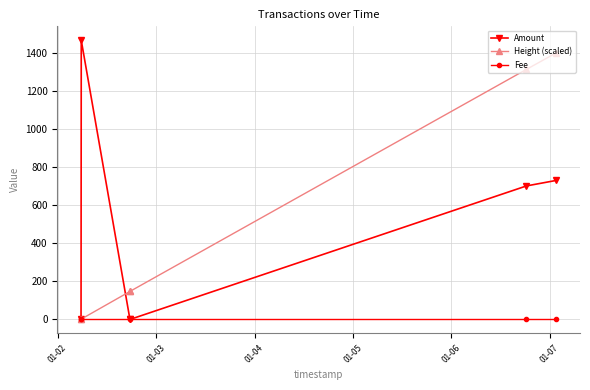

What is the greatest value displayed?

1466.0